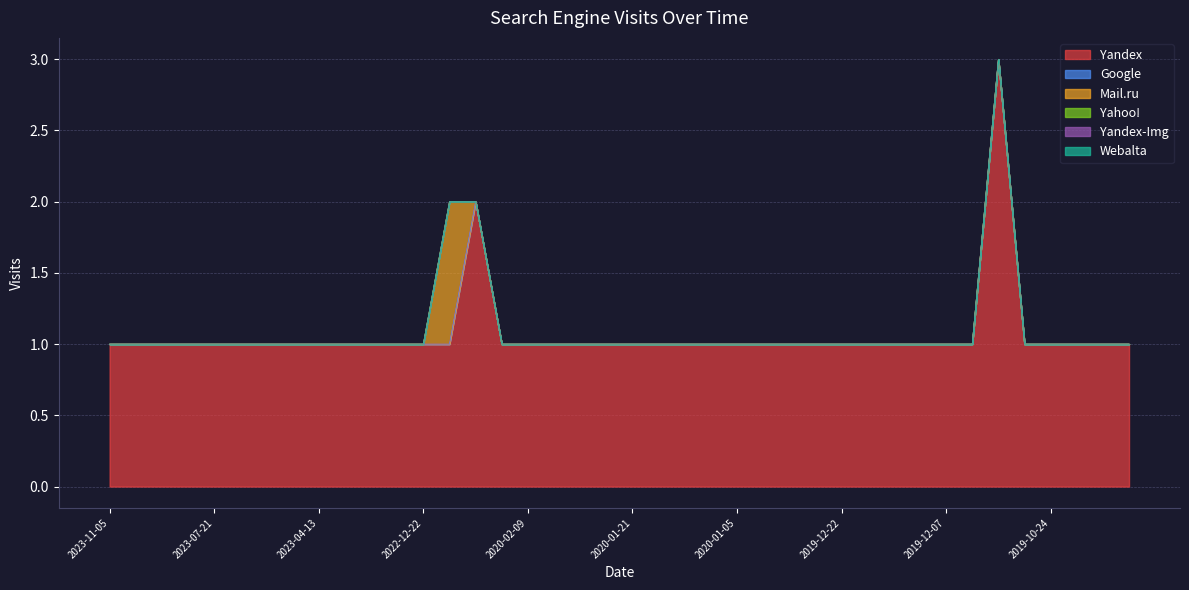

True or false: Yahoo! and Webalta cross at least once.

False